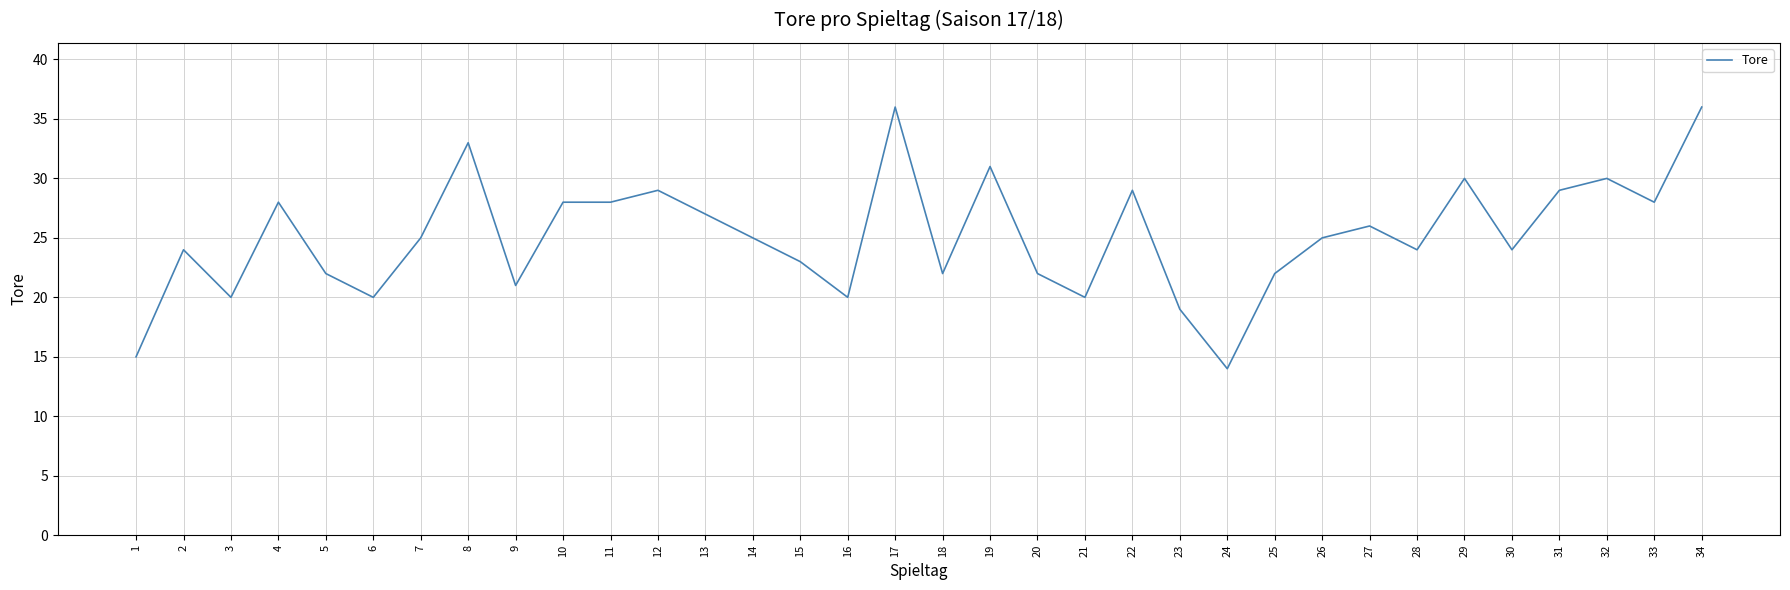

The value at 7 is 10. True or false?

False